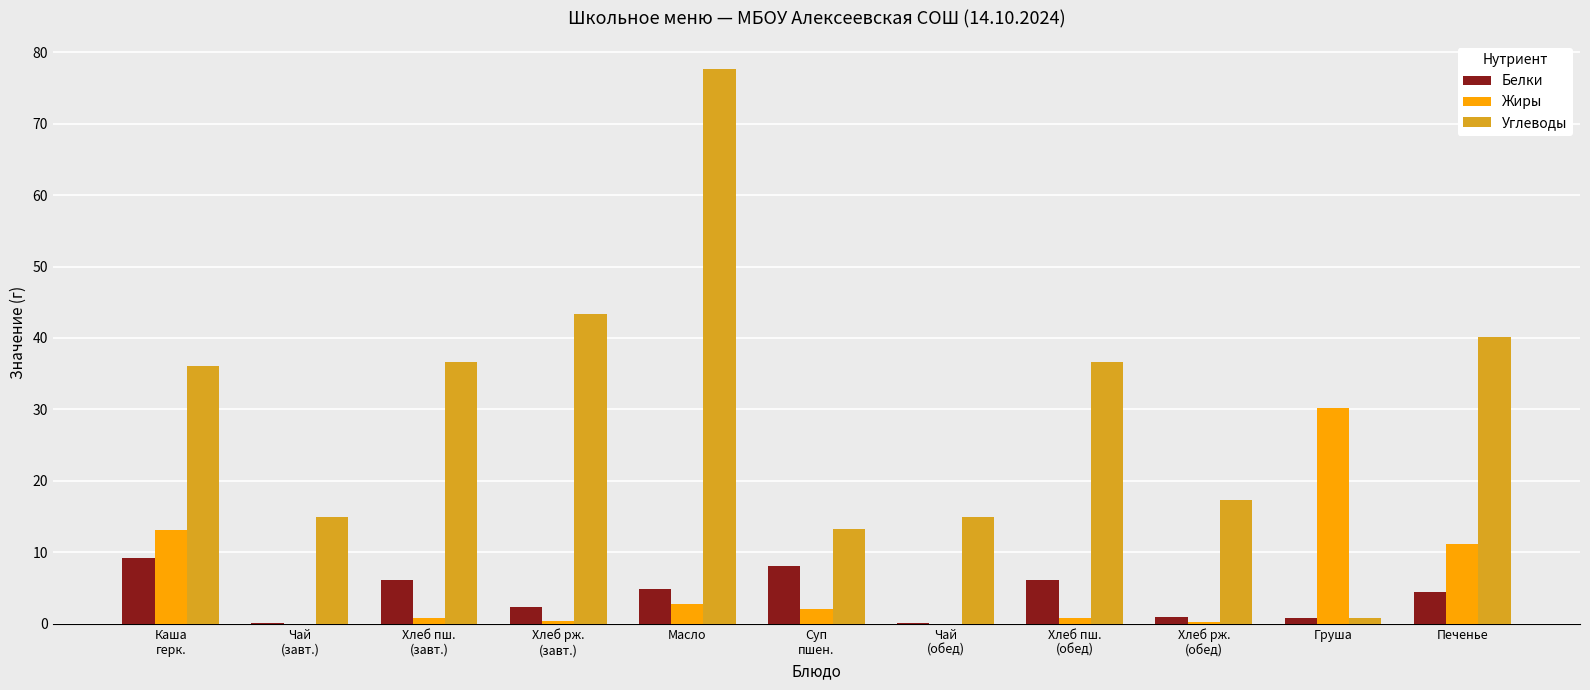

True or false: Жиры has a value of 2.8 at Масло.

True